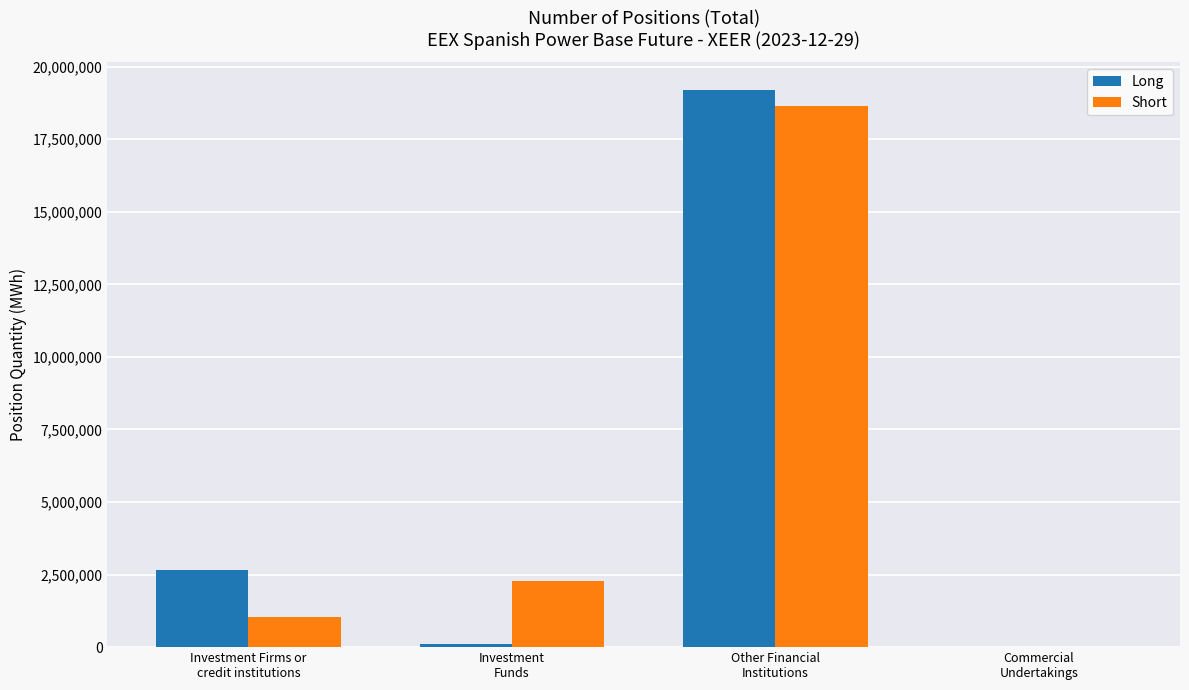

What is the sum of all Short values?

21953406